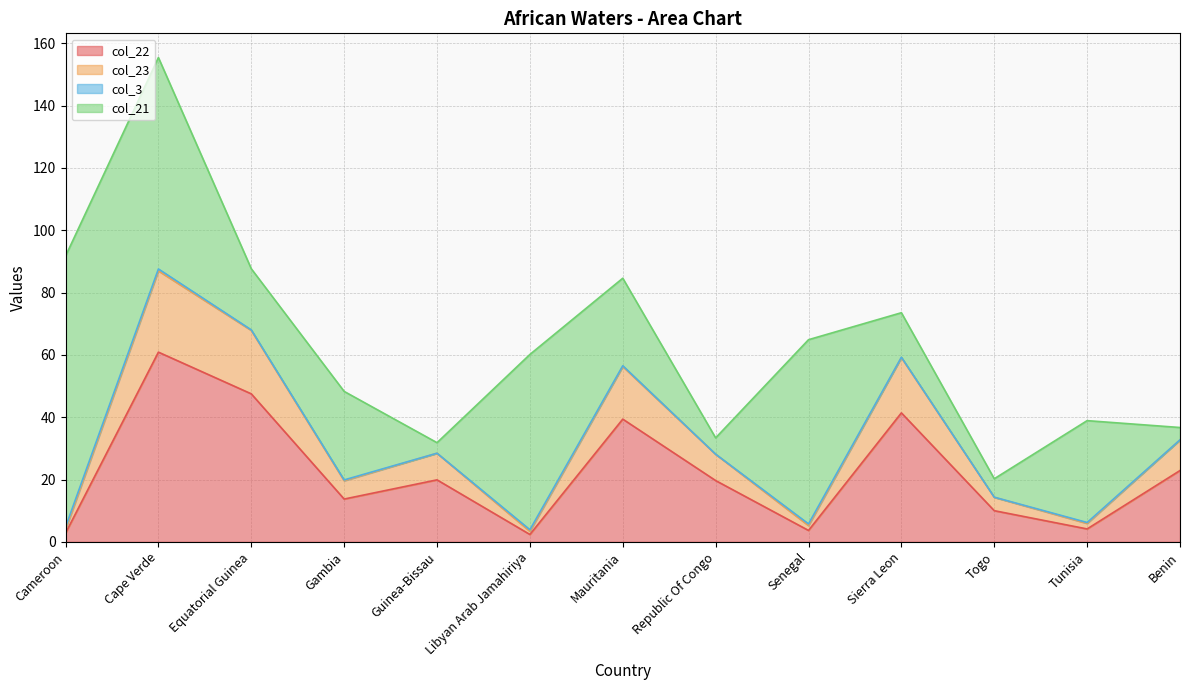

What is the total value across all series at Mauritania?

84.6